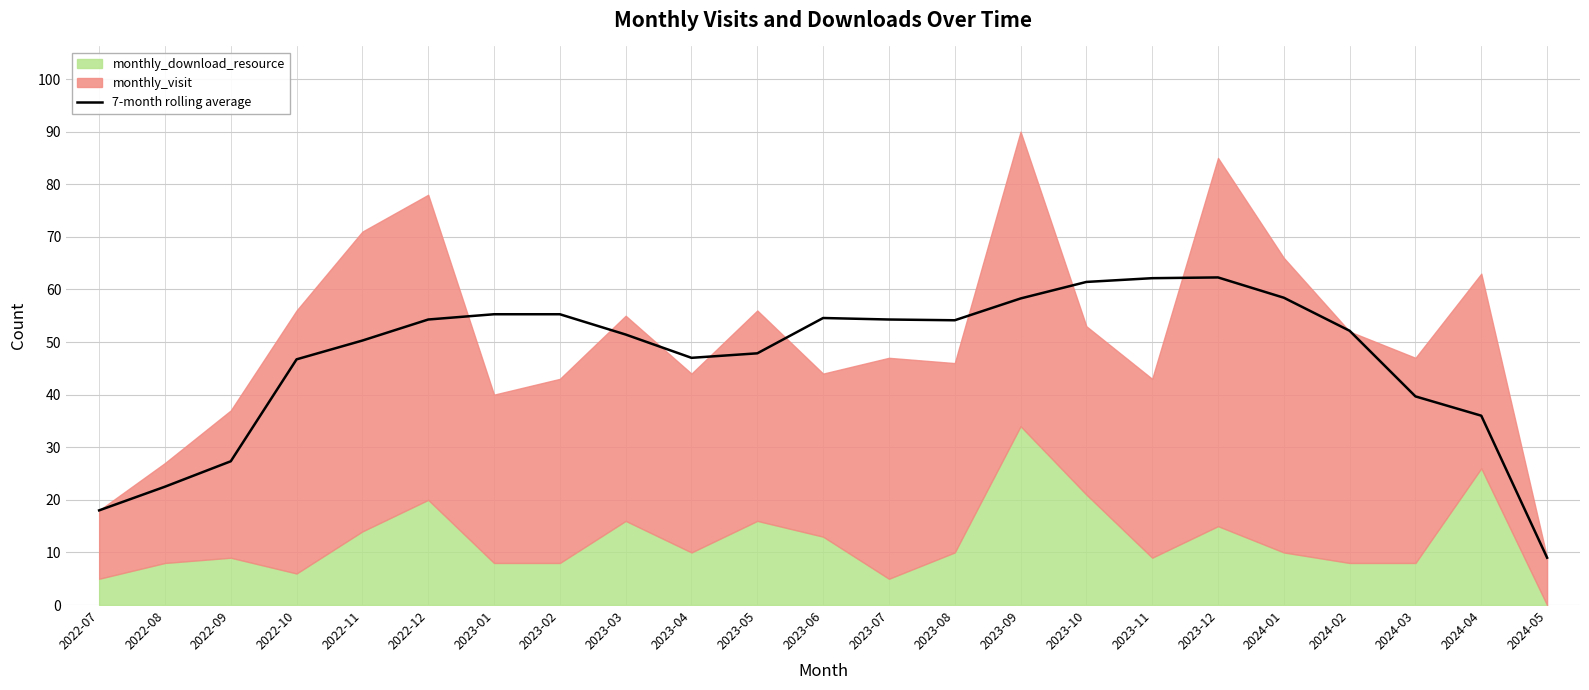

The 7-month rolling average series shows 82.6 at 2023-09. True or false?

False